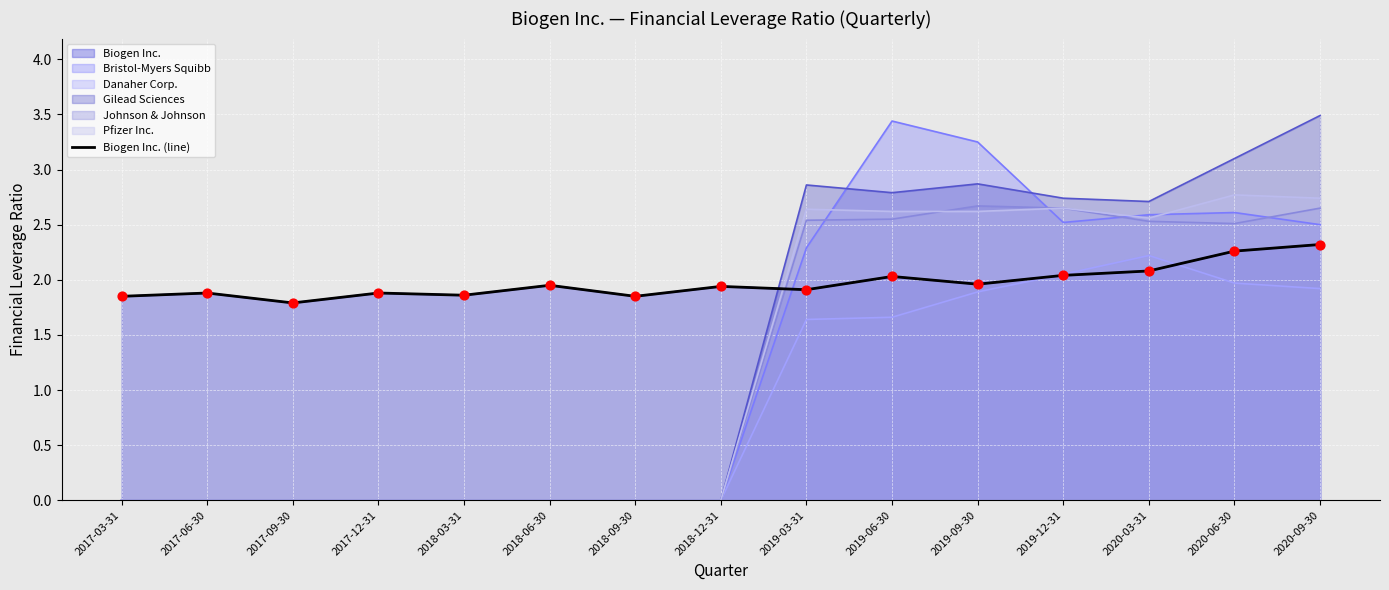

Which has a higher value, 2017-06-30 or 2018-12-31?

2018-12-31